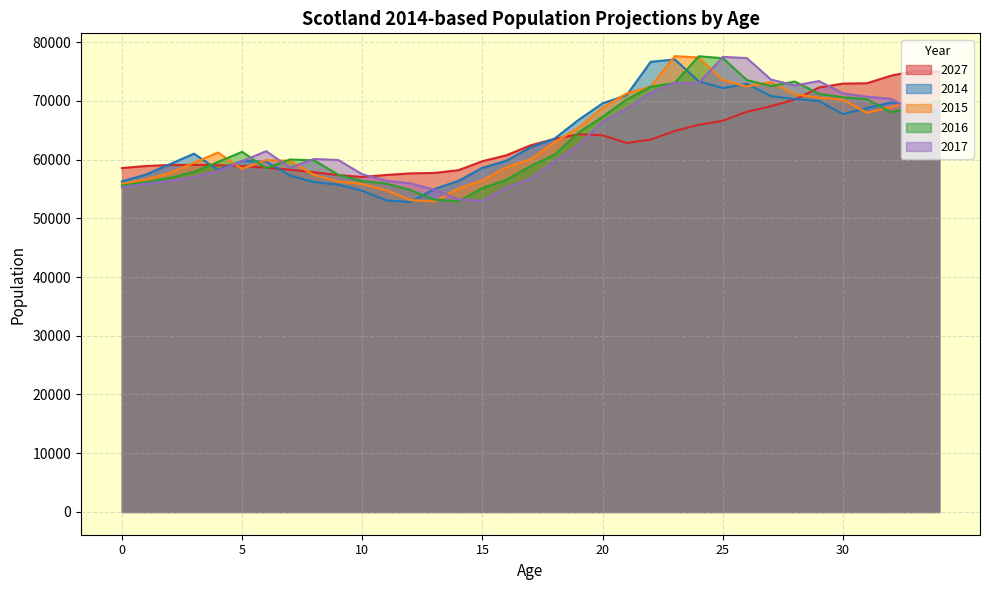

Is the value of 2014 at 28 greater than the value of 2017 at 25?

No